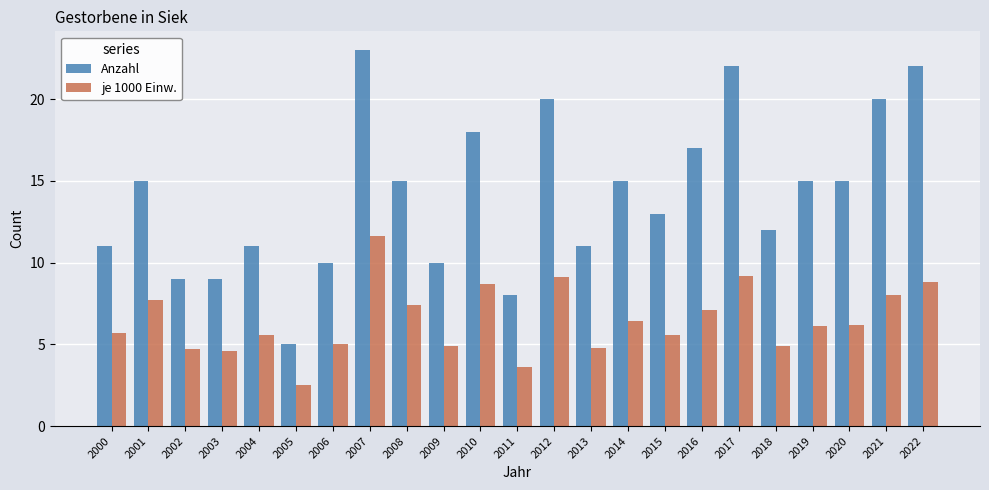

What is the approximate value of Anzahl at 2004?

11.0